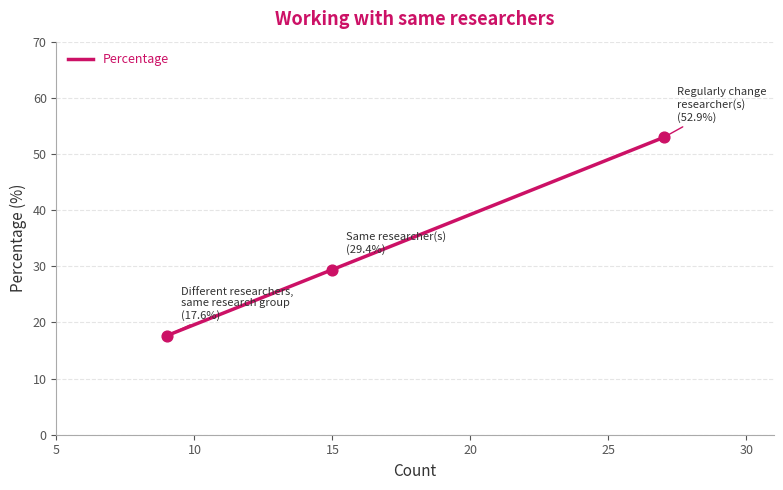

Which has a higher value, Same researcher(s) or Different researchers,
same research group?

Same researcher(s)